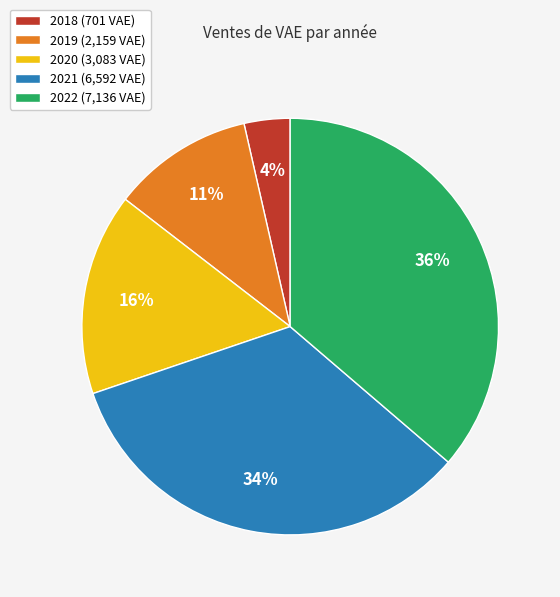

To the nearest percent, what is the combined percentage of 2019 and 2018?

15%